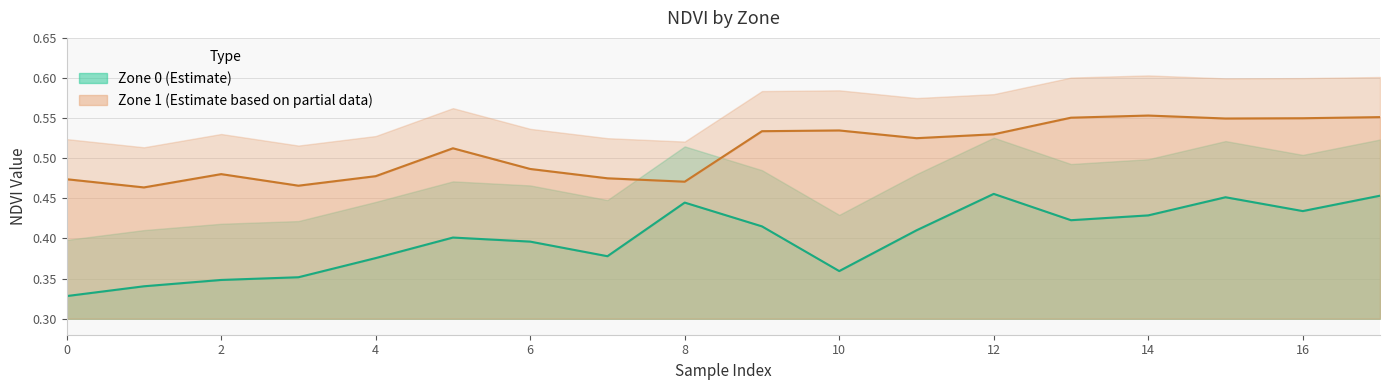

Reading right to left, extract all data points from this chart.

Zone 0 NDVI: 17=0.5	16=0.4	15=0.5	14=0.4	13=0.4	12=0.5	11=0.4	10=0.4	9=0.4	8=0.4	7=0.4	6=0.4	5=0.4	4=0.4	3=0.4	2=0.3	1=0.3	0=0.3
Zone 1 NDVI: 17=0.6	16=0.5	15=0.5	14=0.6	13=0.6	12=0.5	11=0.5	10=0.5	9=0.5	8=0.5	7=0.5	6=0.5	5=0.5	4=0.5	3=0.5	2=0.5	1=0.5	0=0.5